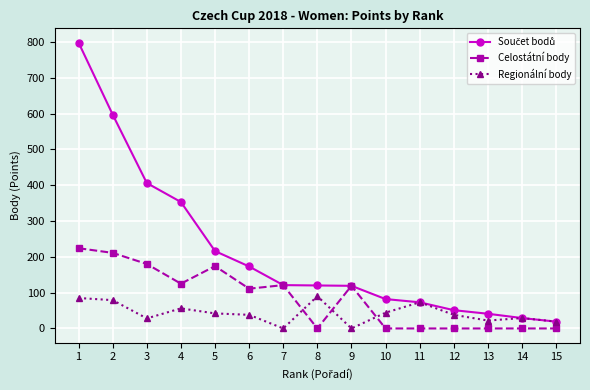

At which category does Regionální body reach its first local valley?

3